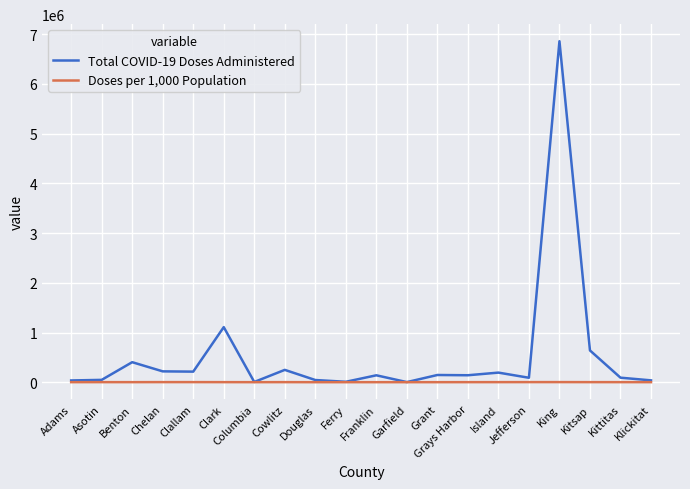

List the series in order of their overall mean, lowest first.

Doses per 1,000 Population, Total COVID-19 Doses Administered